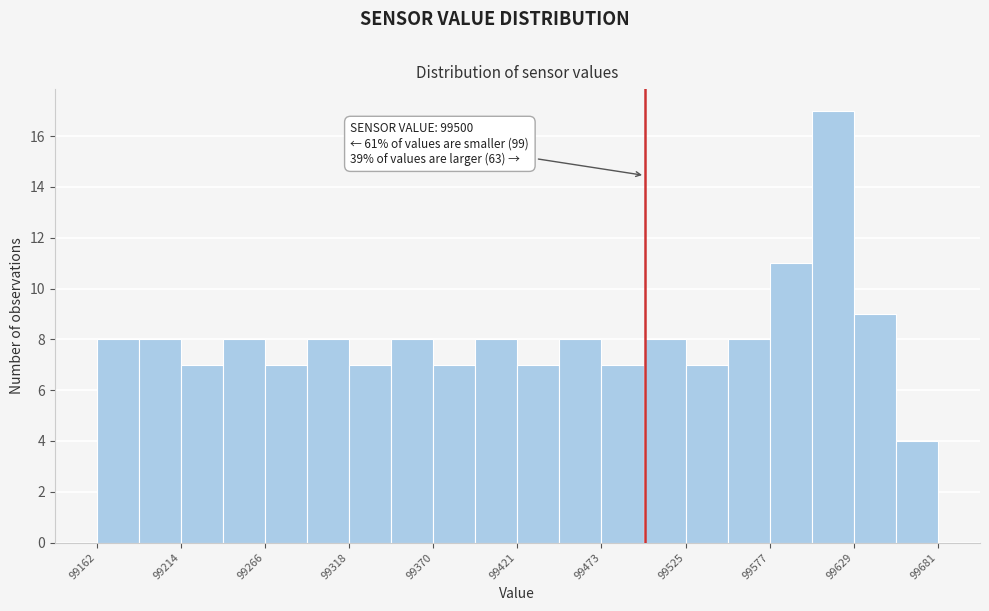

Read against the x-axis, roughly where is the centre of the tallest bar?

99620